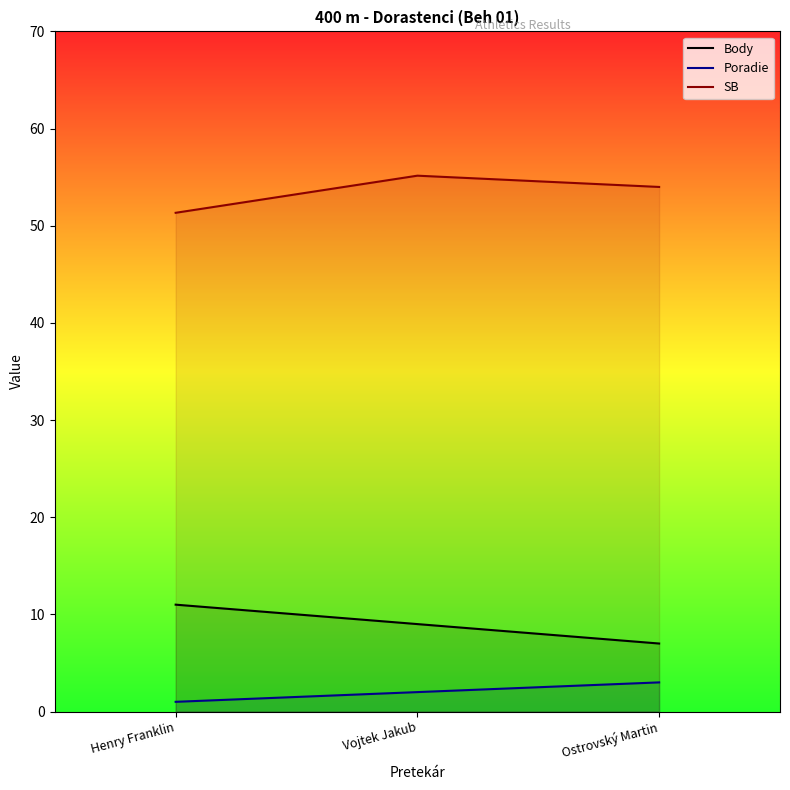

The value of SB at Ostrovský Martin is 72.2. True or false?

False